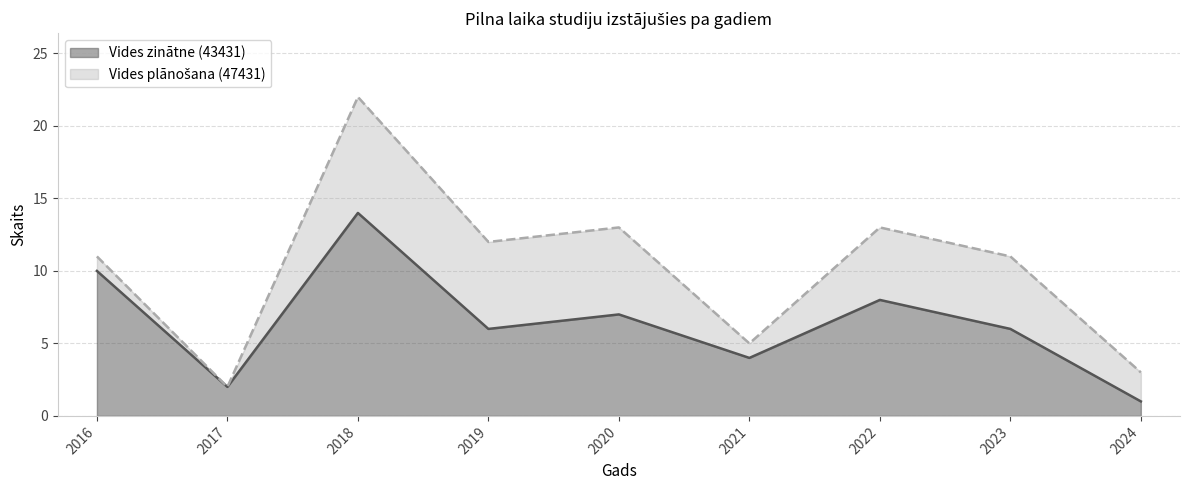

What is the sum of all values?

58